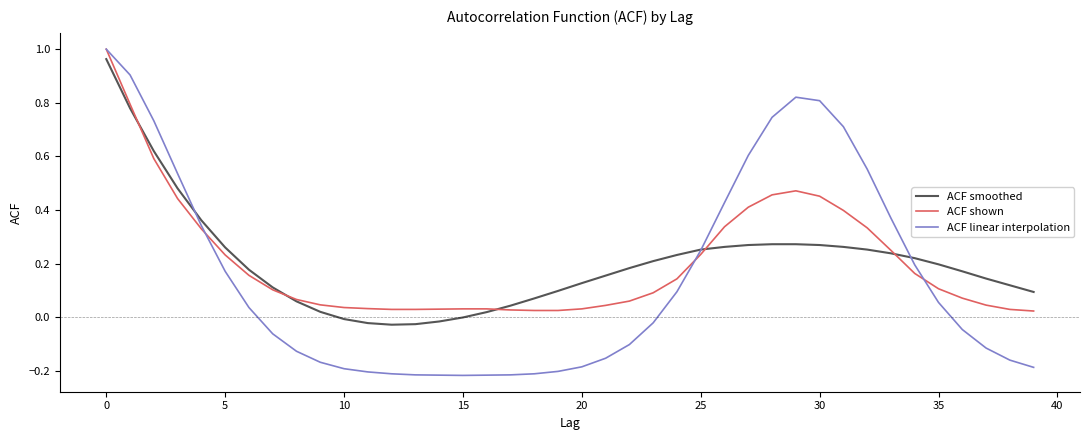

Which series has the widest spread of values?

ACF linear interpolation